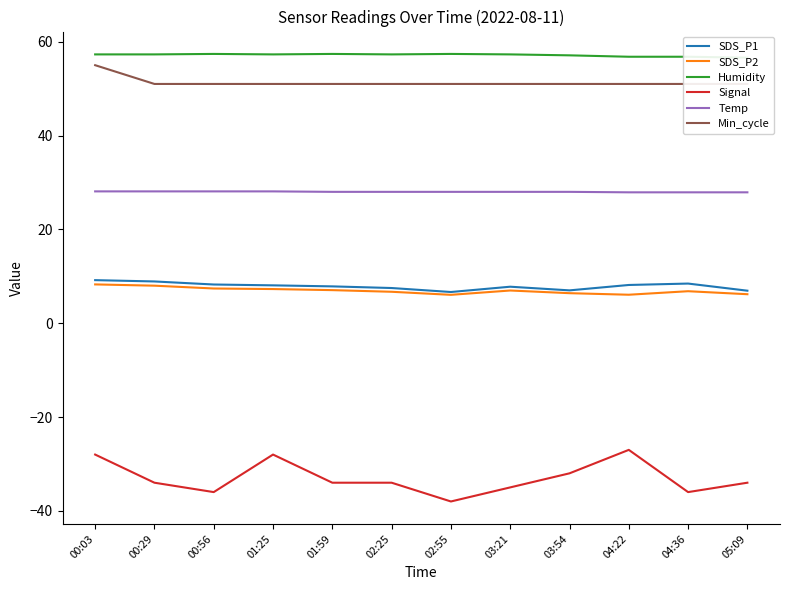

Reading left to right, what are all the values shown in this chart?

SDS_P1: 00:03=9.2	00:29=8.9	00:56=8.2	01:25=8.1	01:59=7.8	02:25=7.5	02:55=6.7	03:21=7.8	03:54=7.0	04:22=8.2	04:36=8.4	05:09=6.9
SDS_P2: 00:03=8.3	00:29=8.0	00:56=7.4	01:25=7.3	01:59=7.0	02:25=6.7	02:55=6.0	03:21=7.0	03:54=6.4	04:22=6.1	04:36=6.8	05:09=6.2
Humidity: 00:03=57.3	00:29=57.3	00:56=57.4	01:25=57.3	01:59=57.4	02:25=57.3	02:55=57.4	03:21=57.3	03:54=57.1	04:22=56.8	04:36=56.8	05:09=56.6
Signal: 00:03=-28.0	00:29=-34.0	00:56=-36.0	01:25=-28.0	01:59=-34.0	02:25=-34.0	02:55=-38.0	03:21=-35.0	03:54=-32.0	04:22=-27.0	04:36=-36.0	05:09=-34.0
Temp: 00:03=28.1	00:29=28.1	00:56=28.1	01:25=28.1	01:59=28.0	02:25=28.0	02:55=28.0	03:21=28.0	03:54=28.0	04:22=27.9	04:36=27.9	05:09=27.9
Min_cycle: 00:03=55.0	00:29=51.0	00:56=51.0	01:25=51.0	01:59=51.0	02:25=51.0	02:55=51.0	03:21=51.0	03:54=51.0	04:22=51.0	04:36=51.0	05:09=51.0